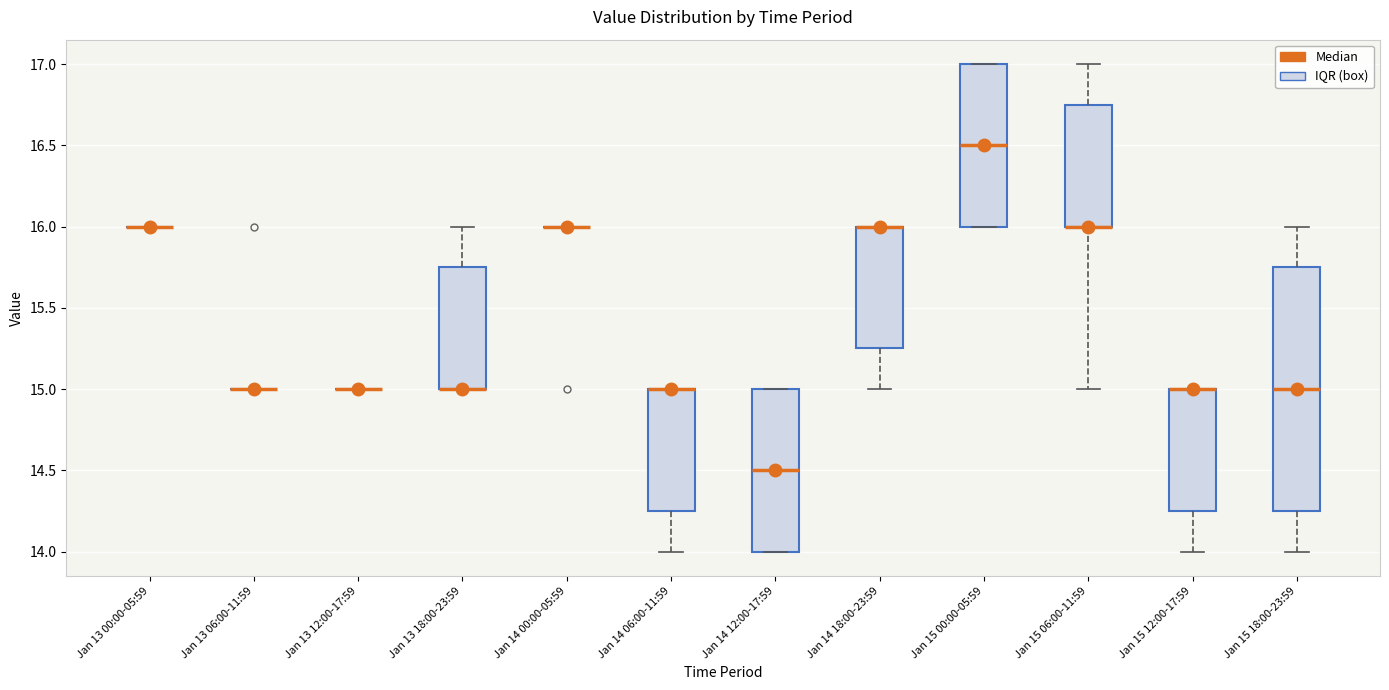

Reading left to right, read every box against the y-axis: the position of its median line, the range the box covers, and the ends of its whiskers. The values are not printed on the chart, so give them approximately, as read against the axis.

Jan 13 00:00-05:59: box collapsed to a line at 16.00, whiskers 16.00 to 16.00
Jan 13 06:00-11:59: box collapsed to a line at 15.00, whiskers 15.00 to 15.00
Jan 13 12:00-17:59: box collapsed to a line at 15.00, whiskers 15.00 to 15.00
Jan 13 18:00-23:59: median 15.00 (drawn on the box's lower edge), box 15.00 to 15.75, whiskers 15.00 to 16.00
Jan 14 00:00-05:59: box collapsed to a line at 16.00, whiskers 16.00 to 16.00
Jan 14 06:00-11:59: median 15.00 (drawn on the box's upper edge), box 14.25 to 15.00, whiskers 14.00 to 15.00
Jan 14 12:00-17:59: median 14.50, box 14.00 to 15.00, whiskers 14.00 to 15.00
Jan 14 18:00-23:59: median 16.00 (drawn on the box's upper edge), box 15.25 to 16.00, whiskers 15.00 to 16.00
Jan 15 00:00-05:59: median 16.50, box 16.00 to 17.00, whiskers 16.00 to 17.00
Jan 15 06:00-11:59: median 16.00 (drawn on the box's lower edge), box 16.00 to 16.75, whiskers 15.00 to 17.00
Jan 15 12:00-17:59: median 15.00 (drawn on the box's upper edge), box 14.25 to 15.00, whiskers 14.00 to 15.00
Jan 15 18:00-23:59: median 15.00, box 14.25 to 15.75, whiskers 14.00 to 16.00